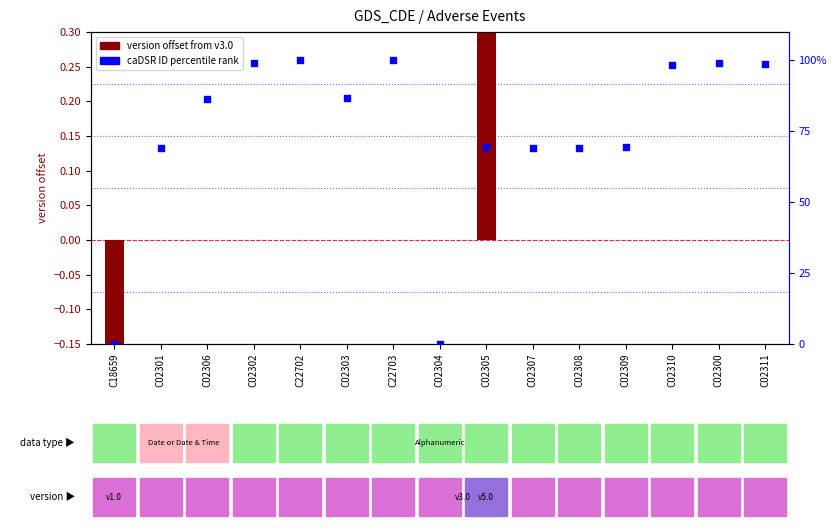

Which series has the largest Y range (max minus min)?

caDSR percentile